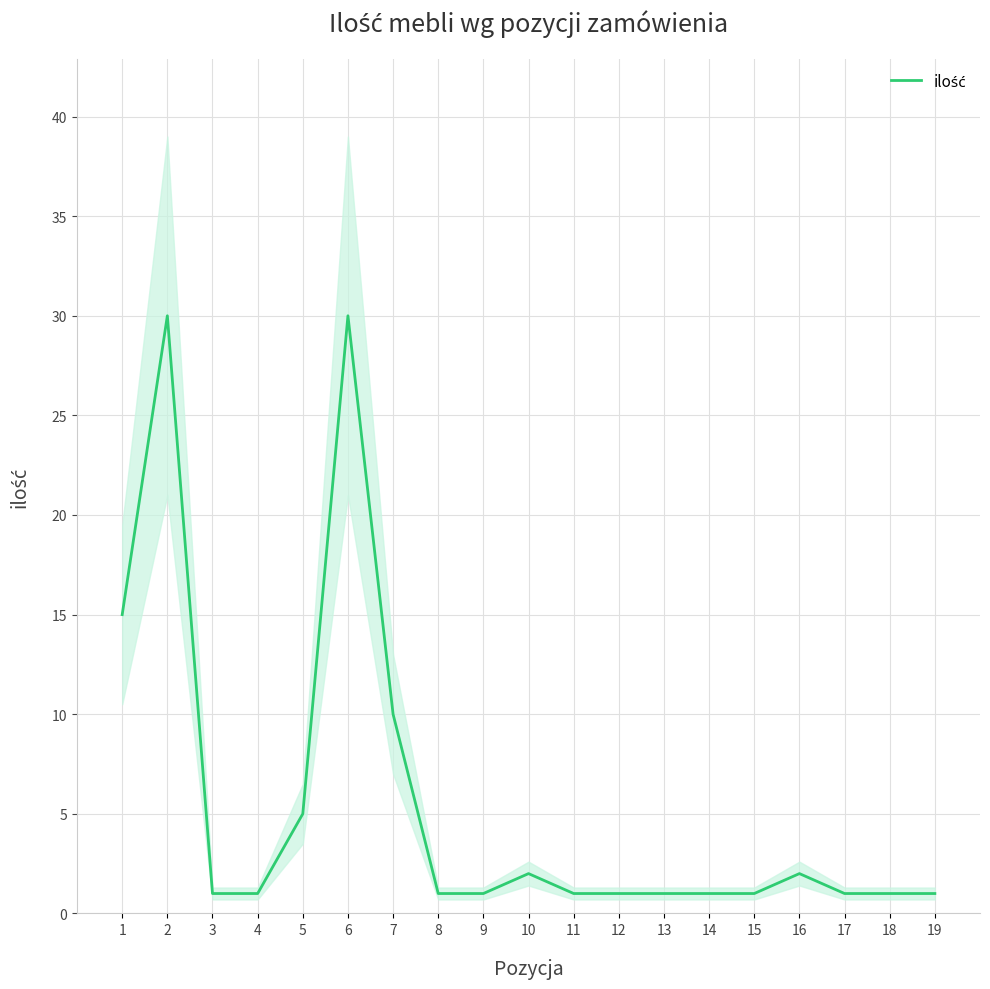

Count the number of values greater than 1.

7